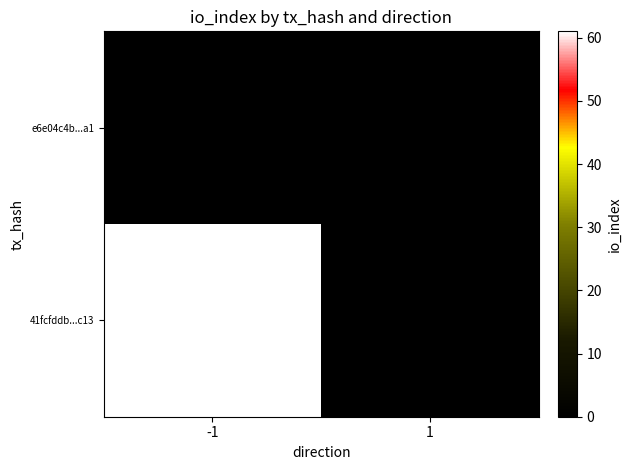

Rank the series at 1 from lowest to highest value.

41fcfddb...c13, e6e04c4b...a1